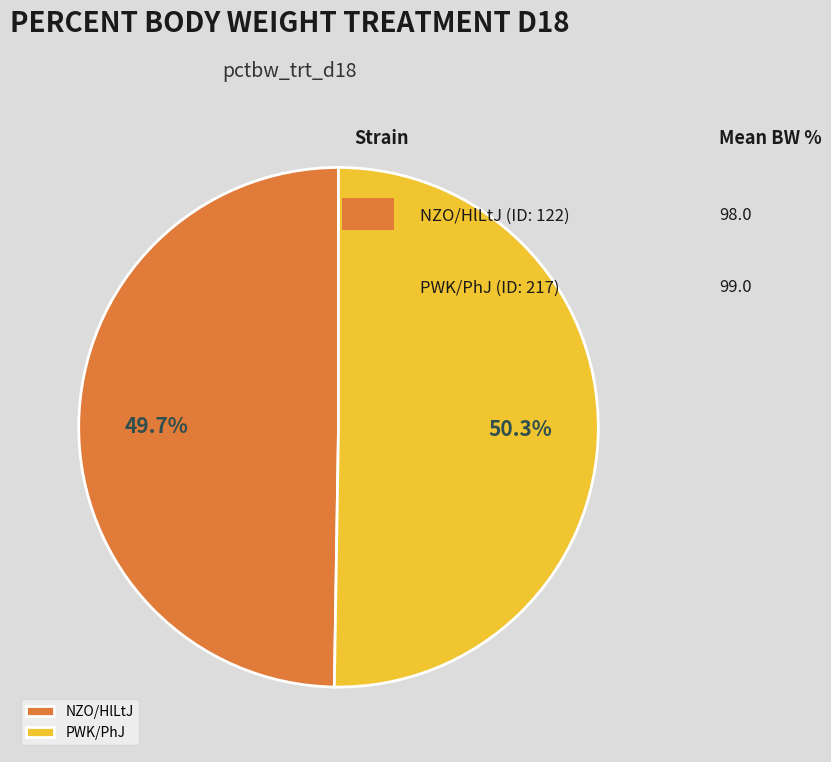

Rank the categories by value from lowest to highest.

NZO/HlLtJ, PWK/PhJ